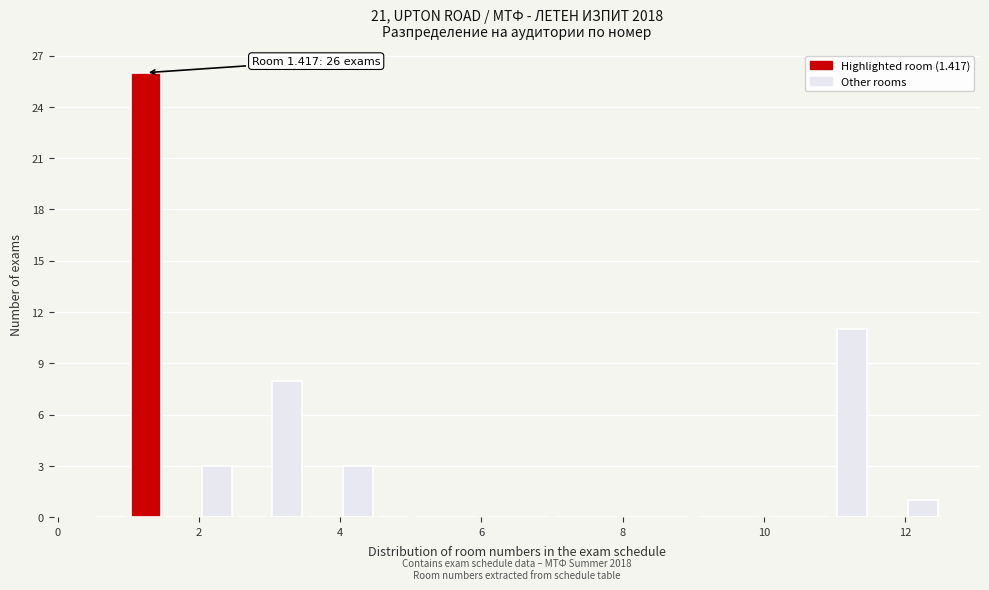

Around what value on the x-axis is the tallest bar? Give the approximate position of its centre, as read against the axis.

1.2